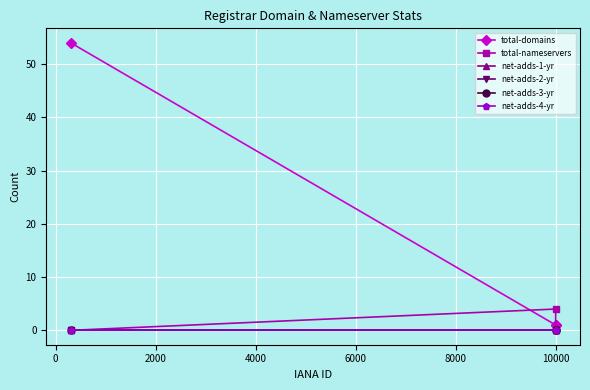

Reading left to right, what are all the values shown in this chart?

total-domains: 54	1	1
total-nameservers: 0	4	0
net-adds-1-yr: 0	0	0
net-adds-2-yr: 0	0	0
net-adds-3-yr: 0	0	0
net-adds-4-yr: 0	0	0